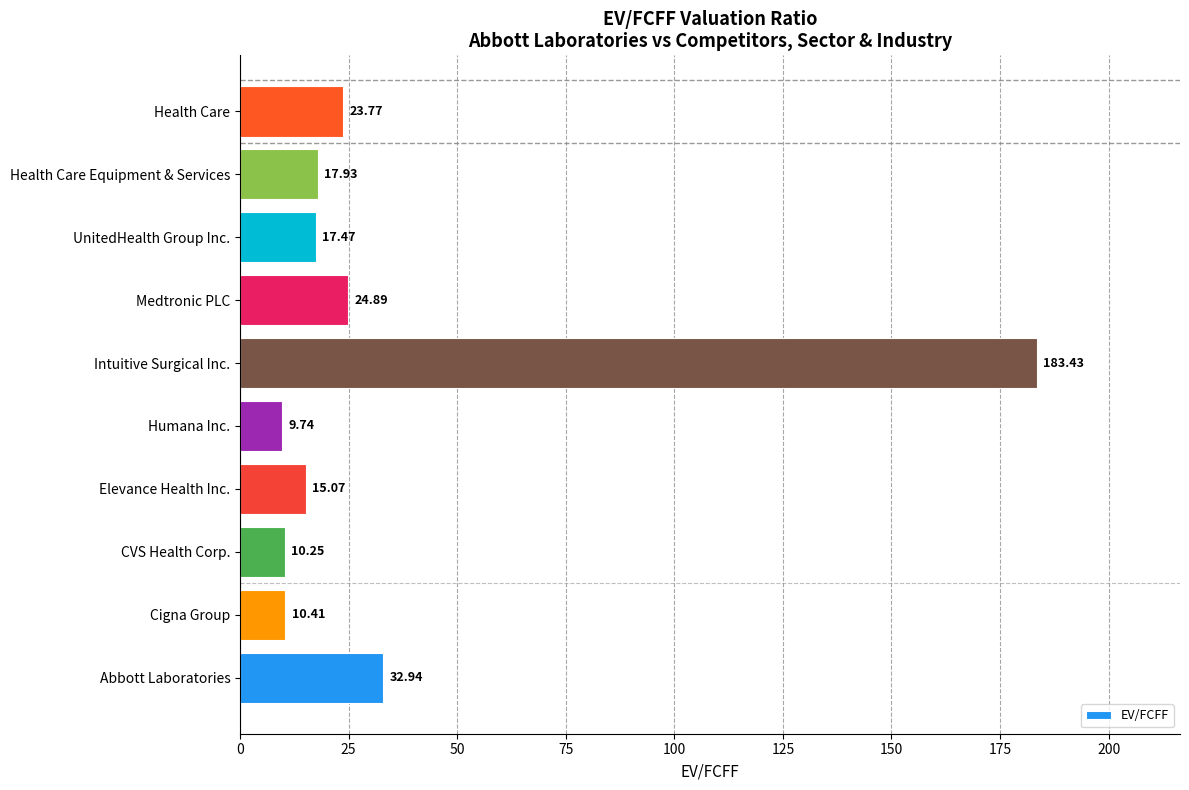

List the labels in order of value, smallest first.

Humana Inc., CVS Health Corp., Cigna Group, Elevance Health Inc., UnitedHealth Group Inc., Health Care Equipment & Services, Health Care, Medtronic PLC, Abbott Laboratories, Intuitive Surgical Inc.